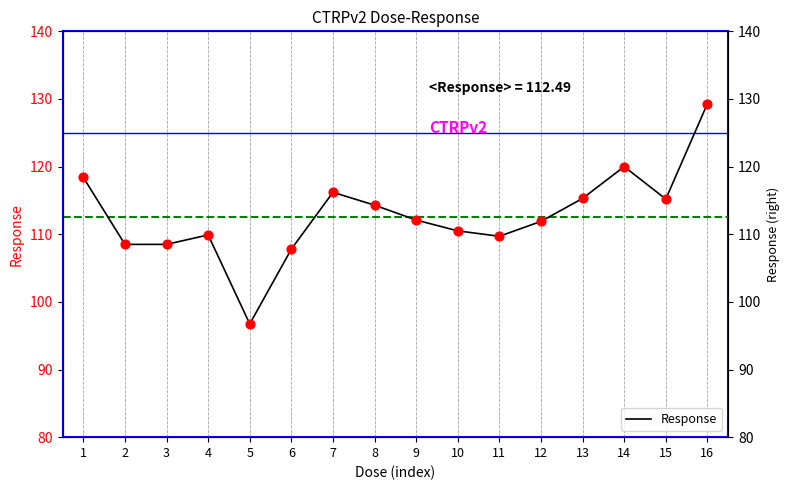

Which has a higher value, 7 or 15?

7